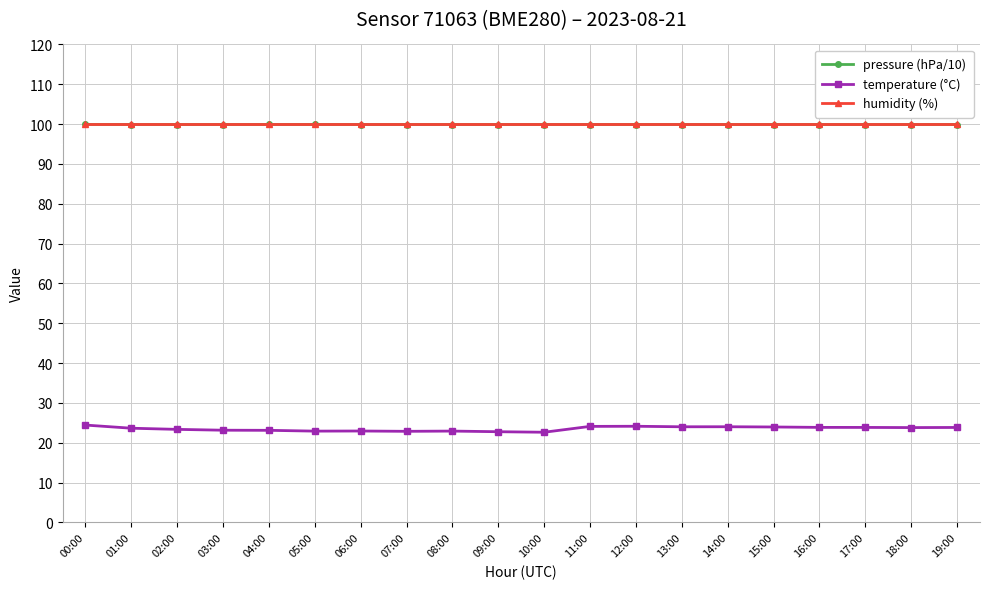

What is the spread (max minus min) of values at 07:00?

77.1